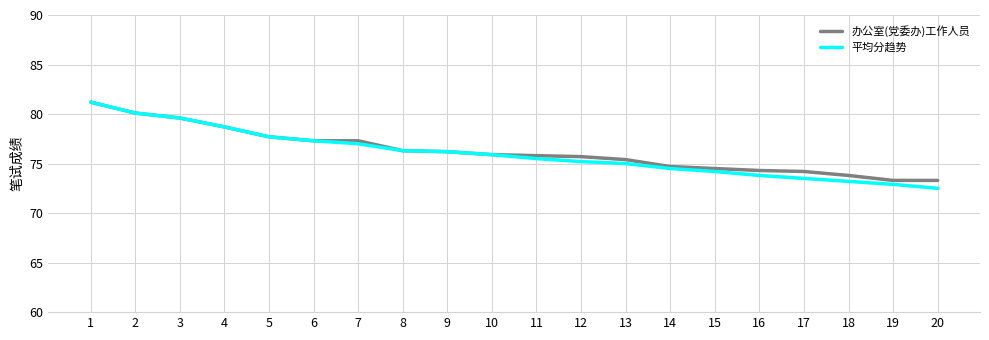

At which category is the sum across all series the highest?

1